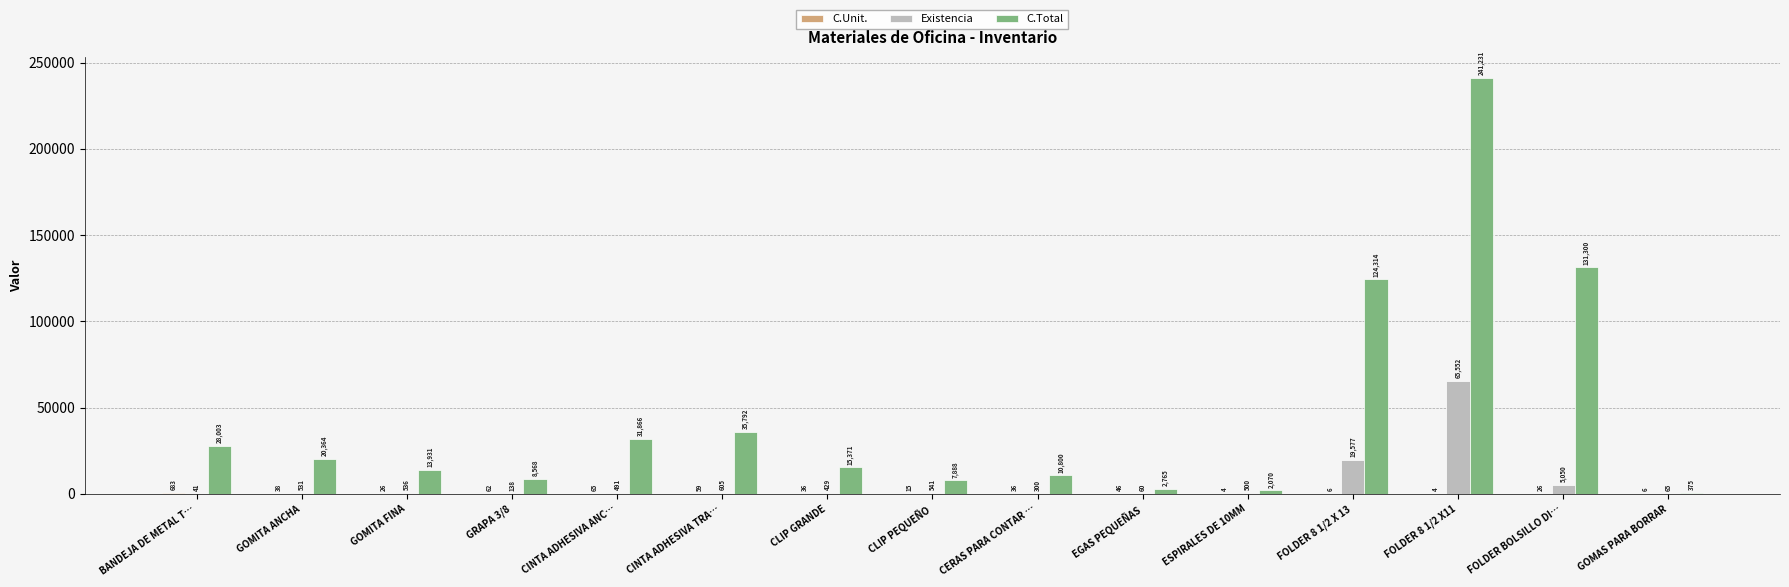

The C.Total series shows 4144.3 at CLIP GRANDE. True or false?

False